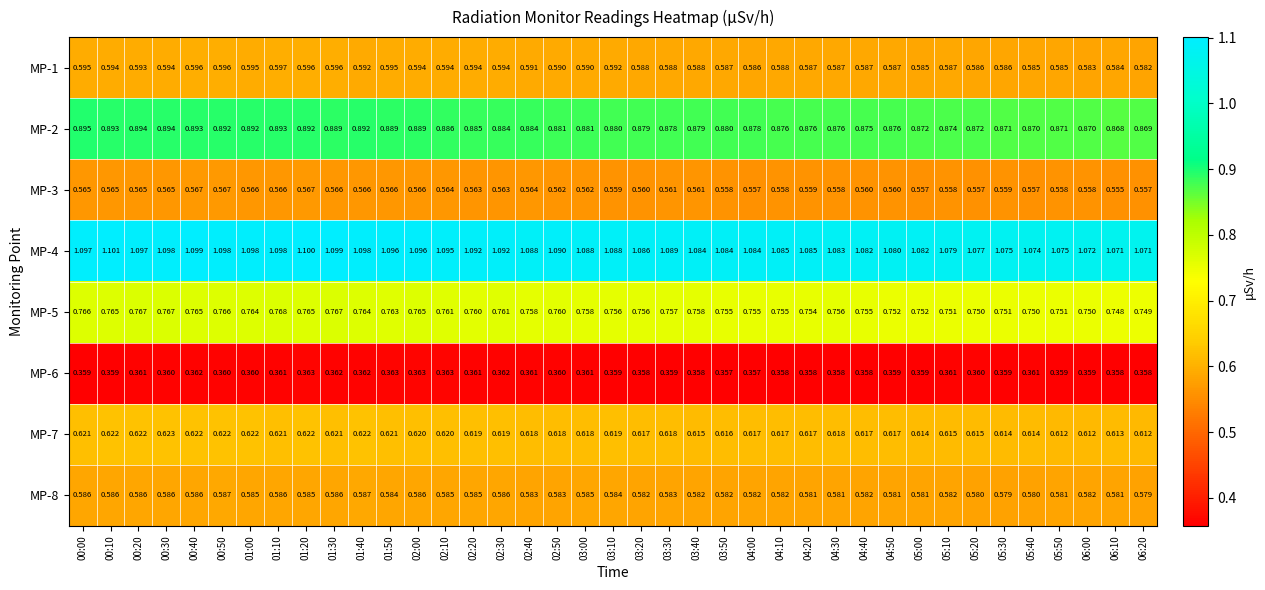

Is the value of MP-6 at 06:00 greater than the value of MP-7 at 00:30?

No